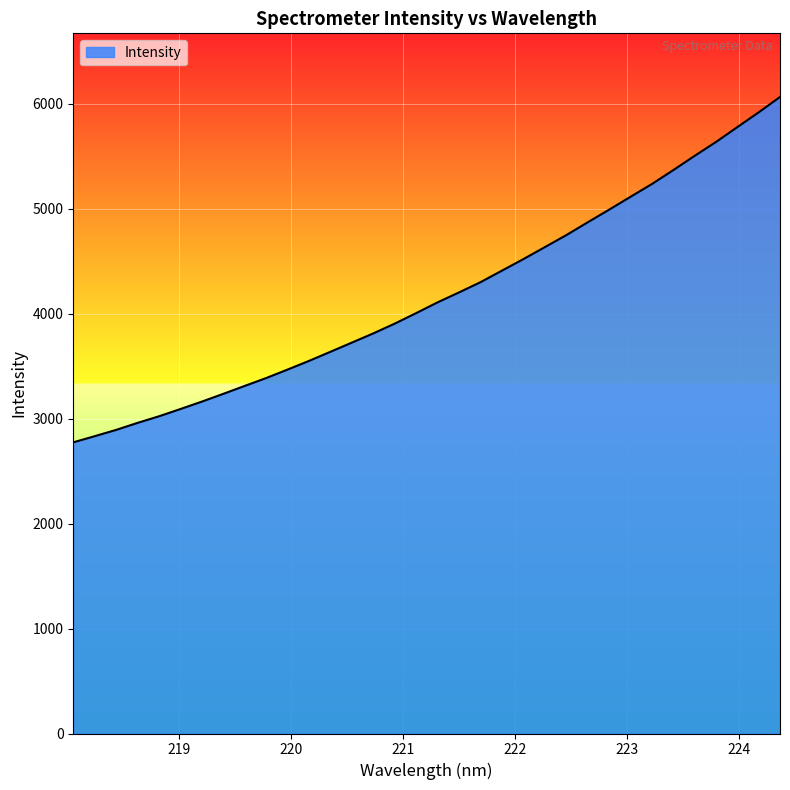

What is the greatest value displayed?

6065.2